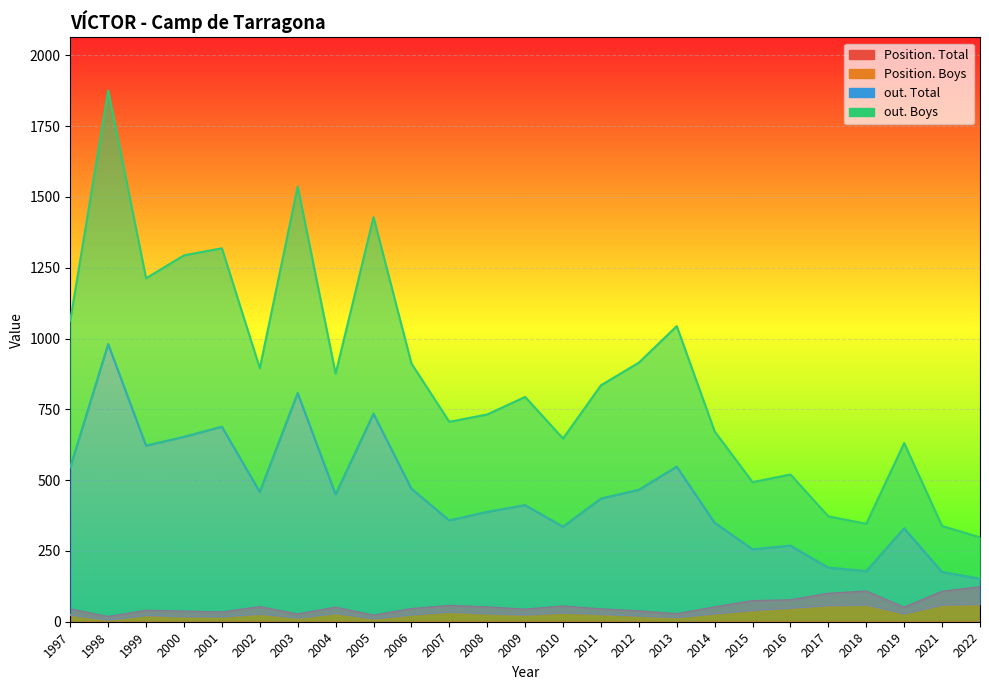

Which series has the largest range (max minus min)?

out. Boys